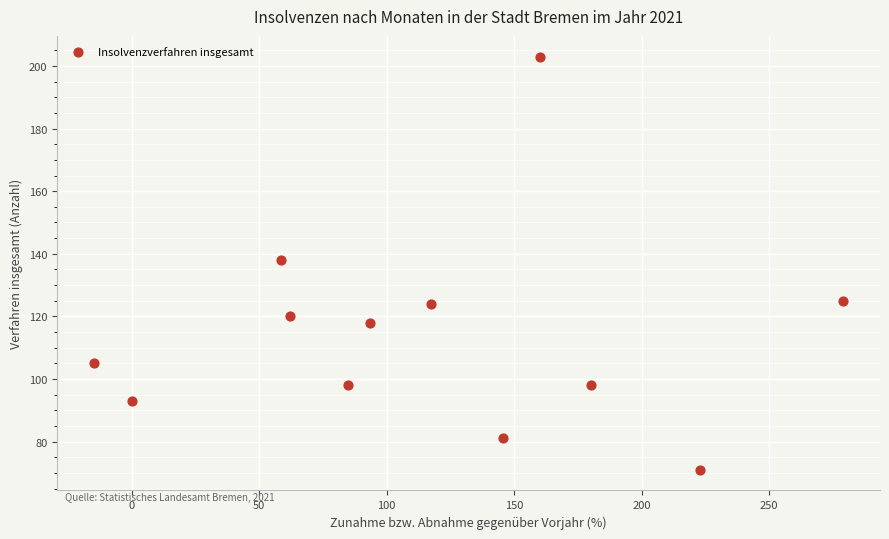

What is the range of Y values (max minus min)?

132